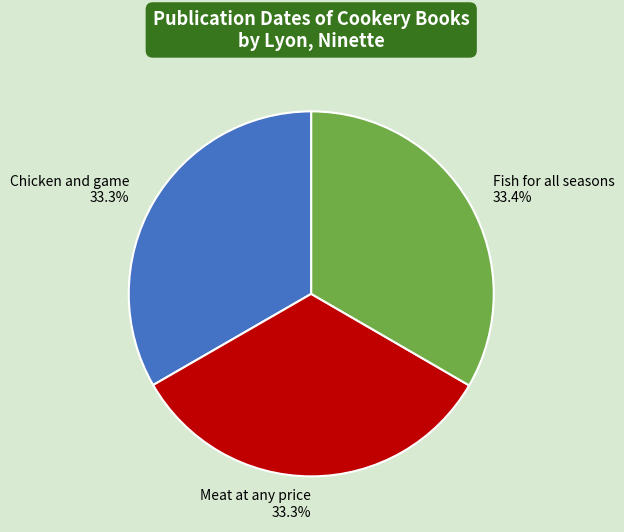

Does Fish for all seasons represent more than half of the total?

No